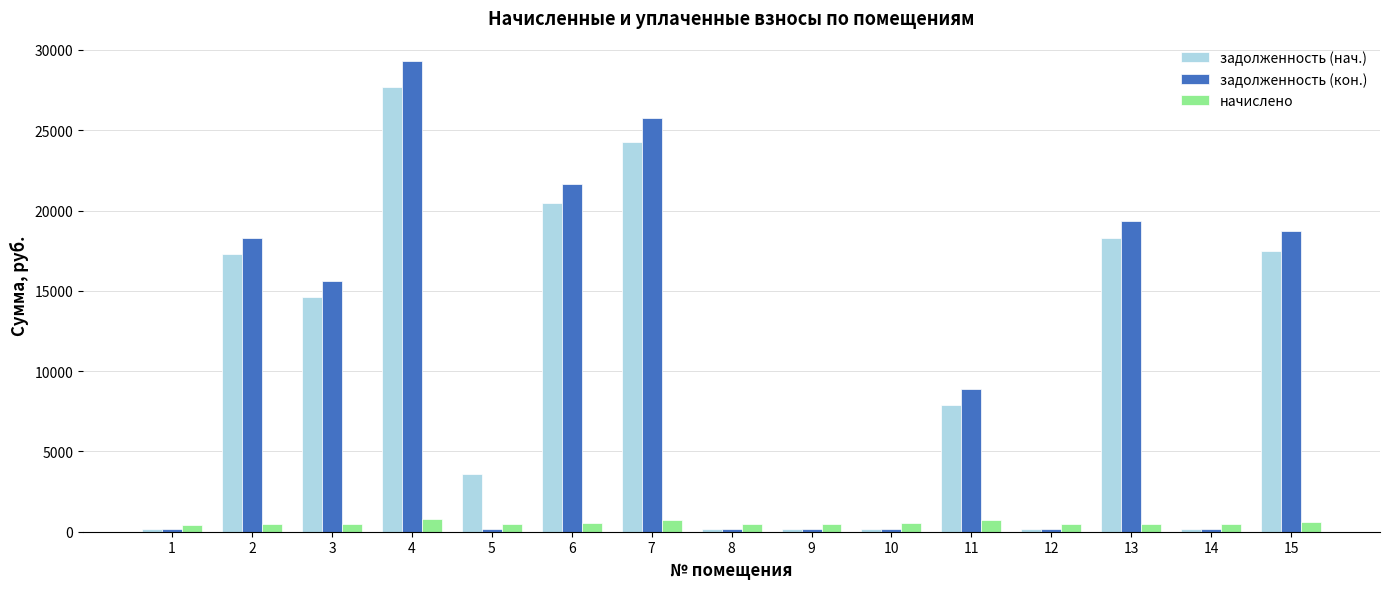

How many series are shown in this chart?

3